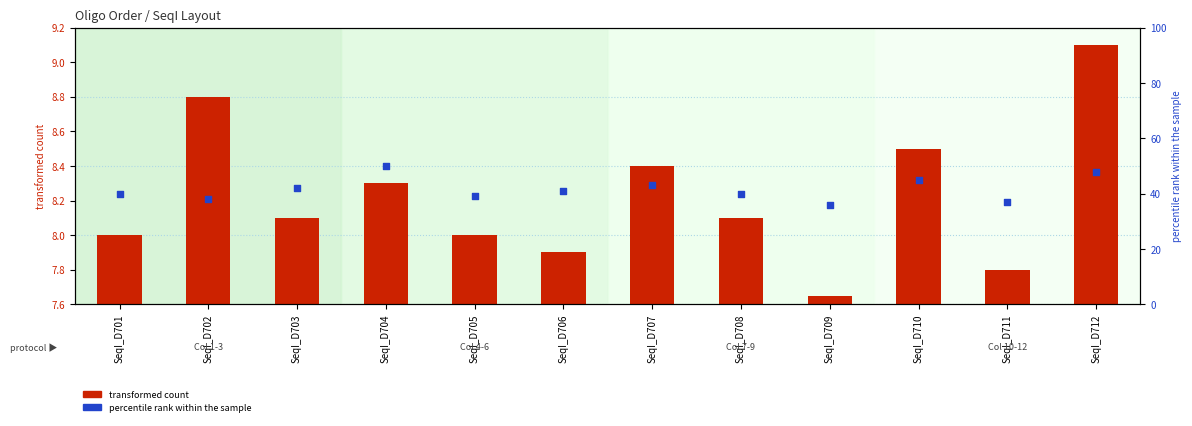

At which category is the sum across all series the highest?

SeqI_D704